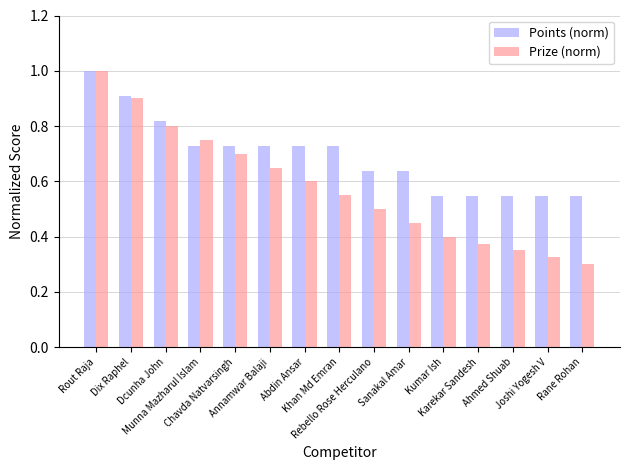

Rank the series at Karekar Sandesh from highest to lowest value.

Points (norm), Prize (norm)